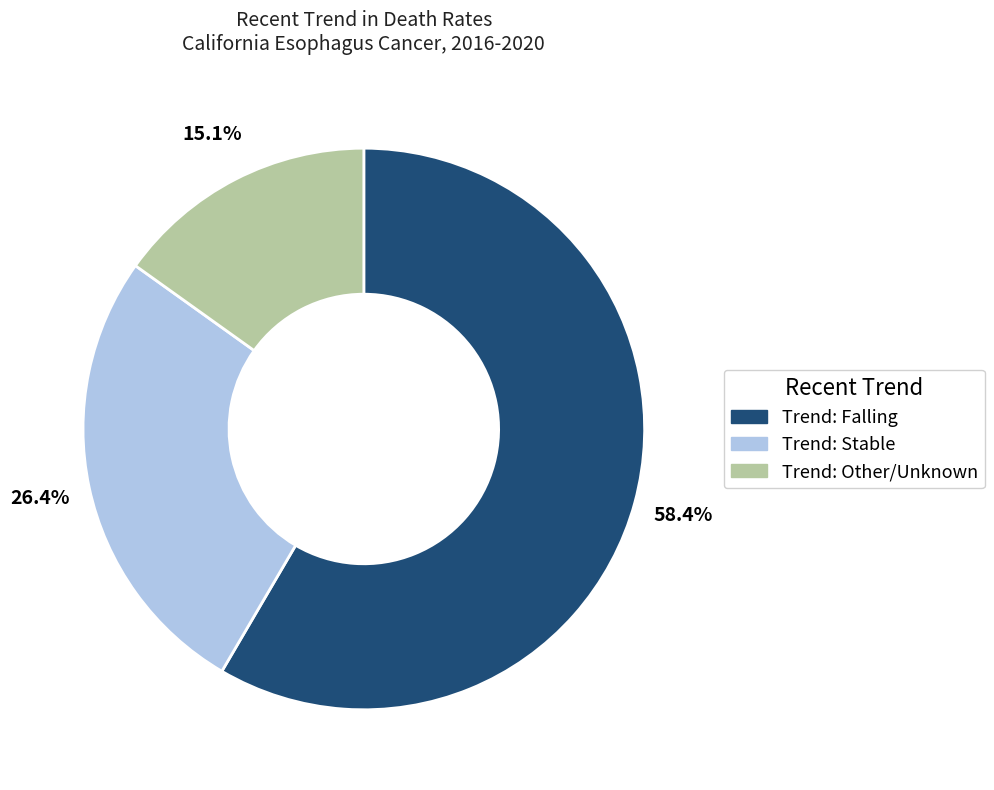

Is there any slice that represents more than half of the pie?

Yes